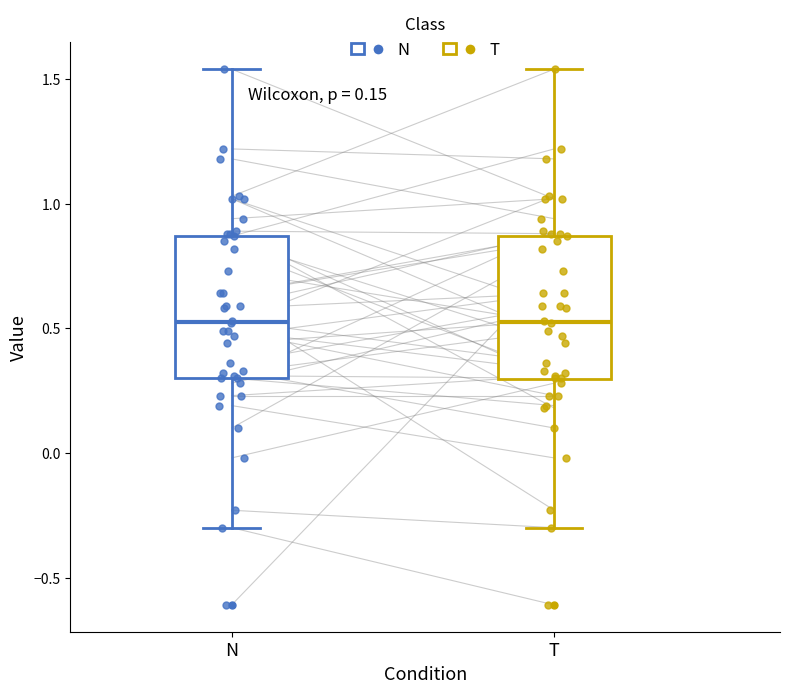

Where does the median line of the box for N sit on the y-axis? The values are not printed on the chart, so give them approximately, as read against the axis.

0.55